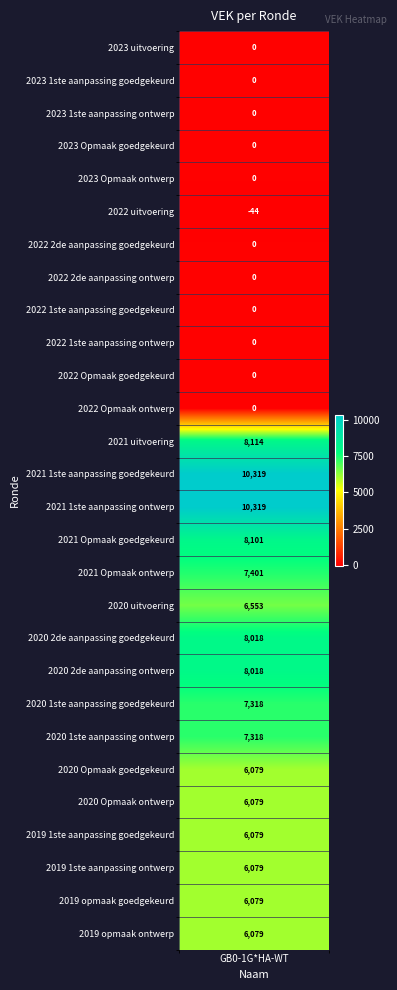

How many negative values are there?

1